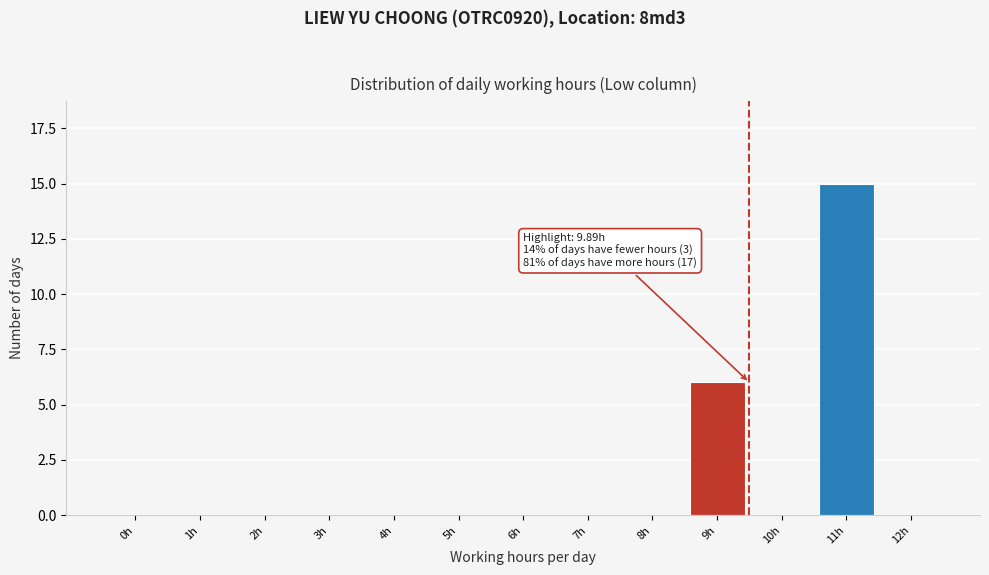

Reading left to right, list all the values displayed in this chart.

0h=0	1h=0	2h=0	3h=0	4h=0	5h=0	6h=0	7h=0	8h=0	9h=6	10h=0	11h=15	12h=0